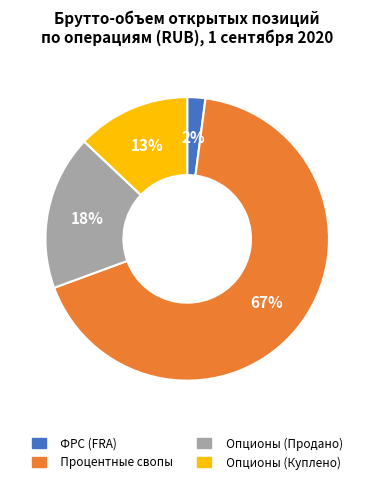

Is there any slice that represents more than half of the pie?

Yes